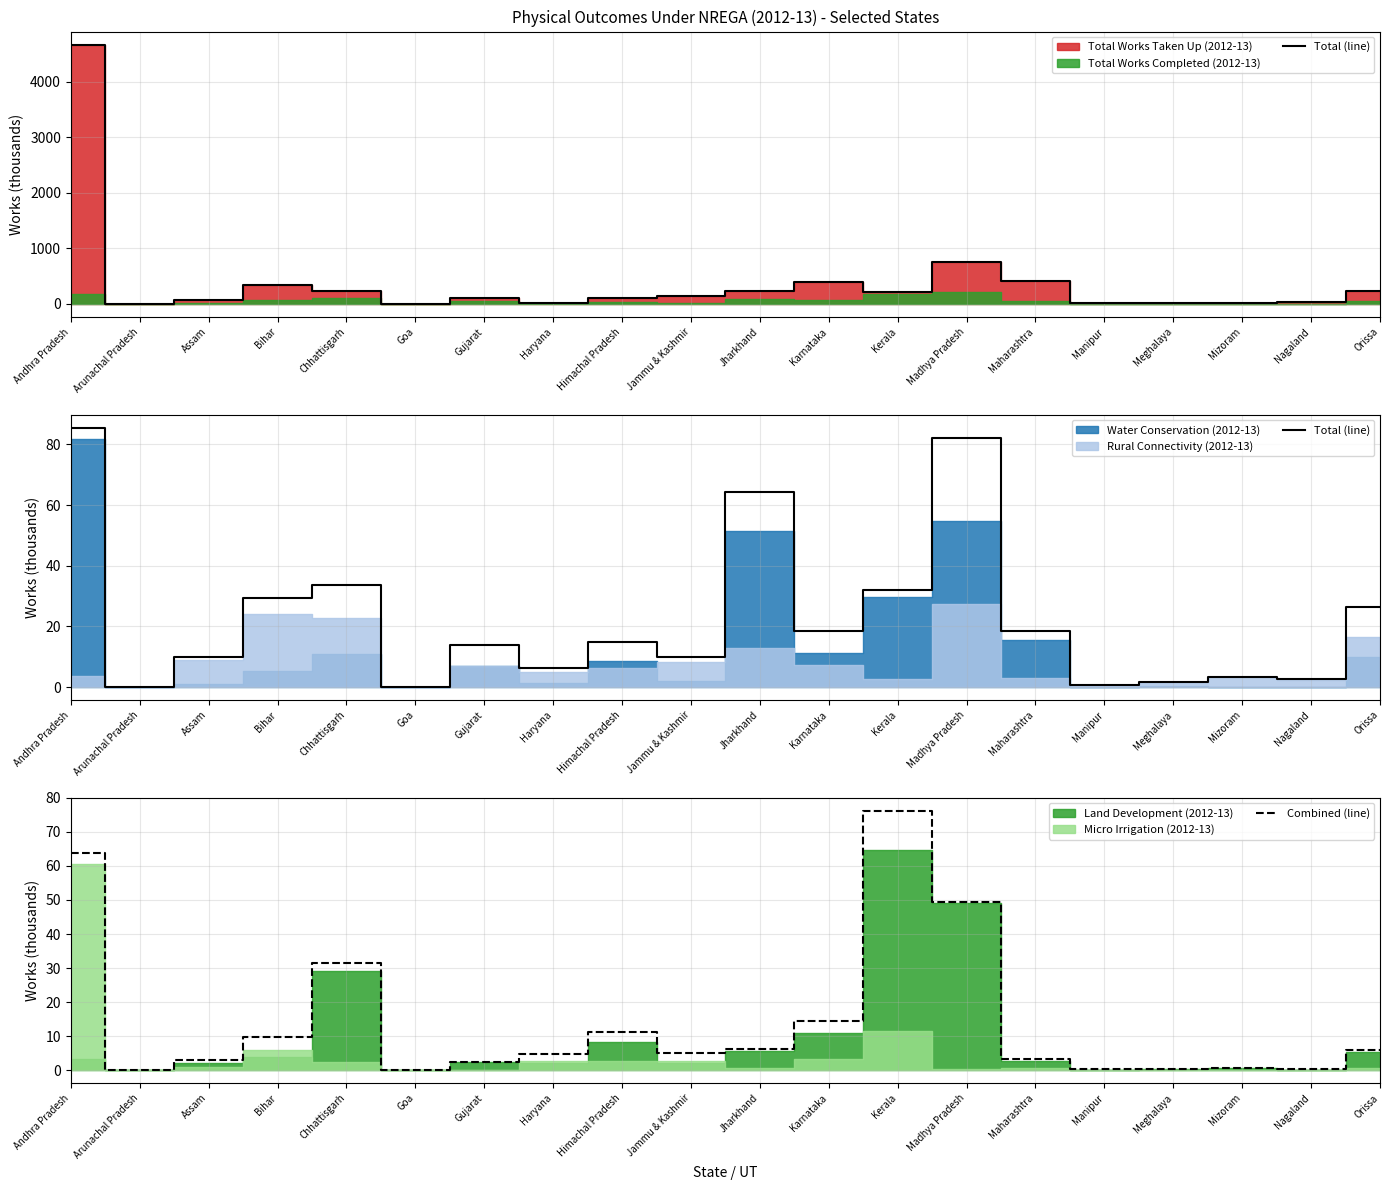

How many interior local valleys does the Total (line) series have?

7